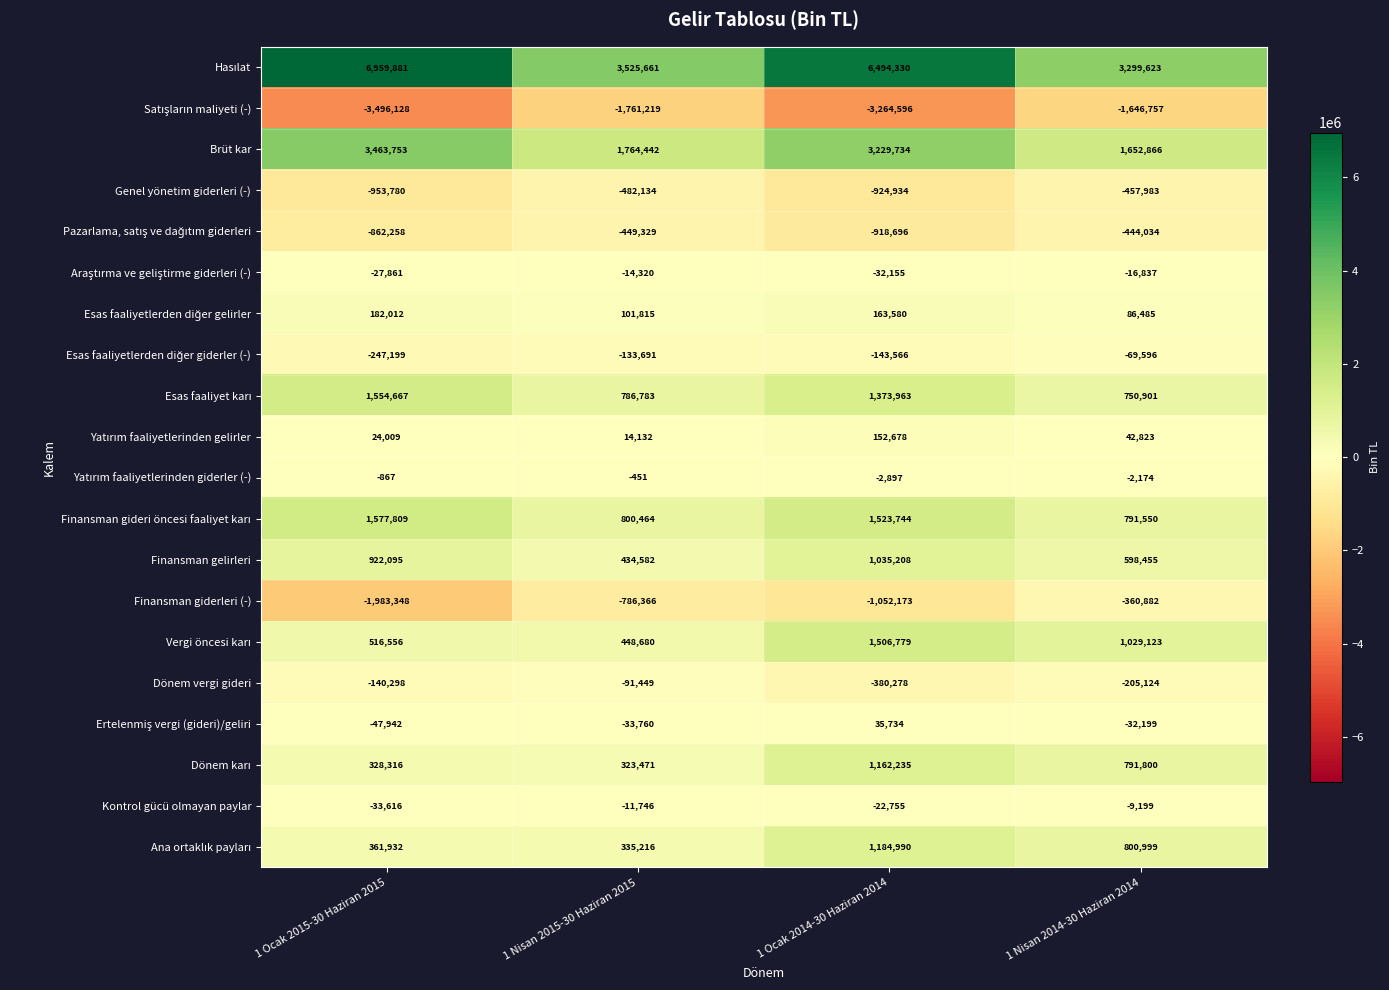

What is the average value of the Finansman giderleri (-) series?

-1045692